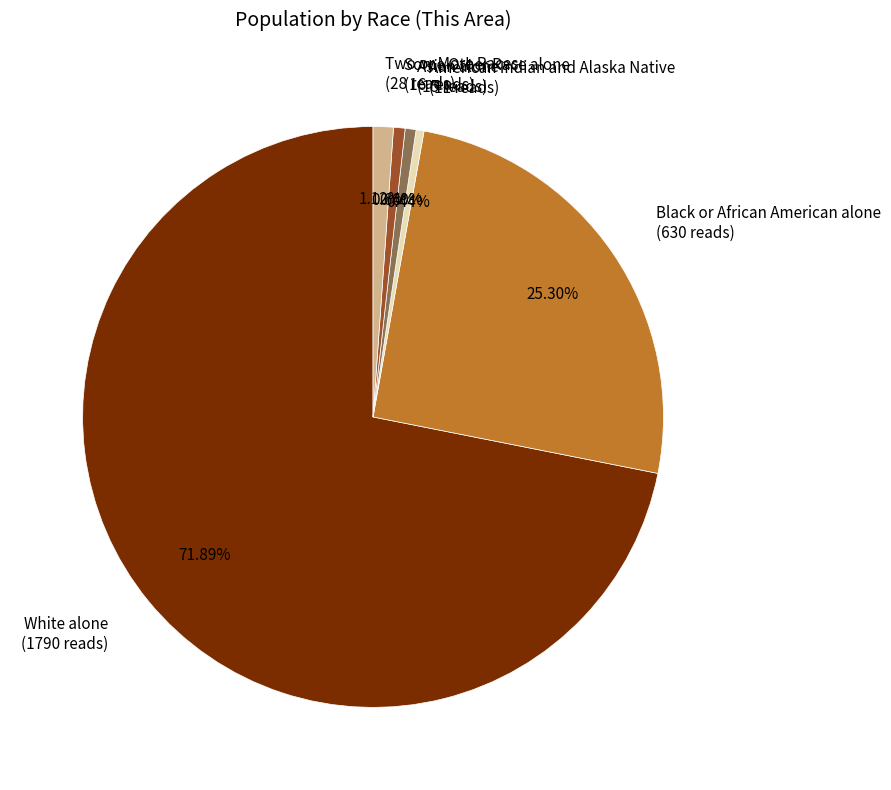

How many segments does this pie chart have?

6